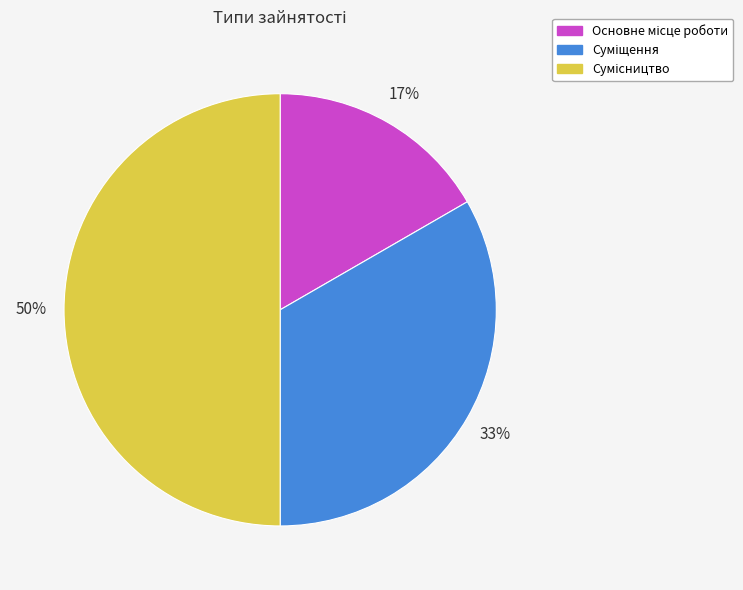

To the nearest percent, what is the average slice percentage?

33%